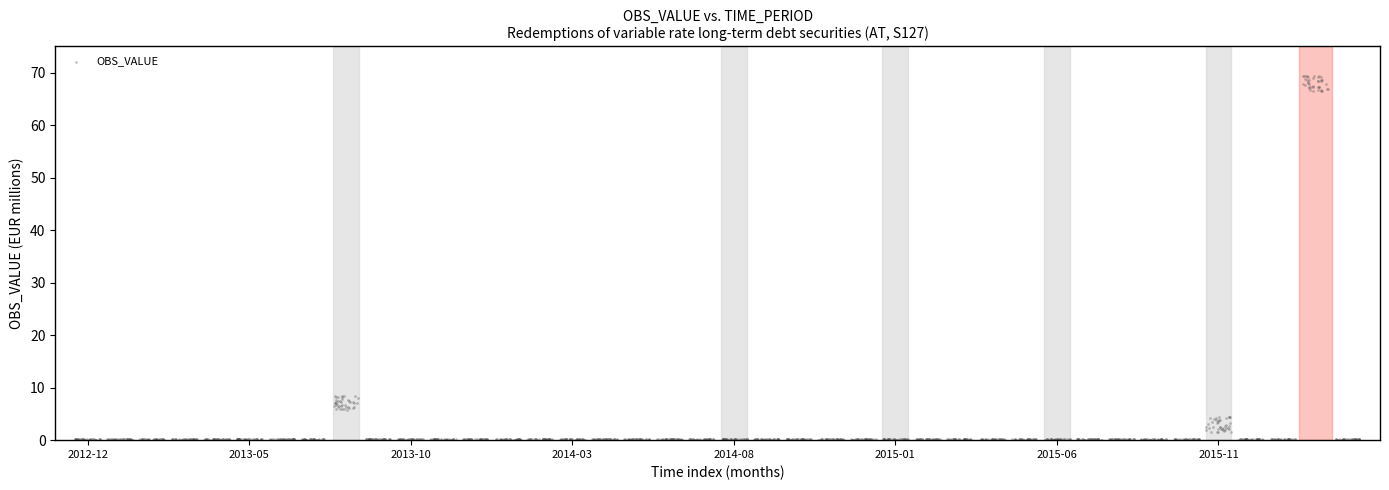

What is the range of Y values (max minus min)?

69.4